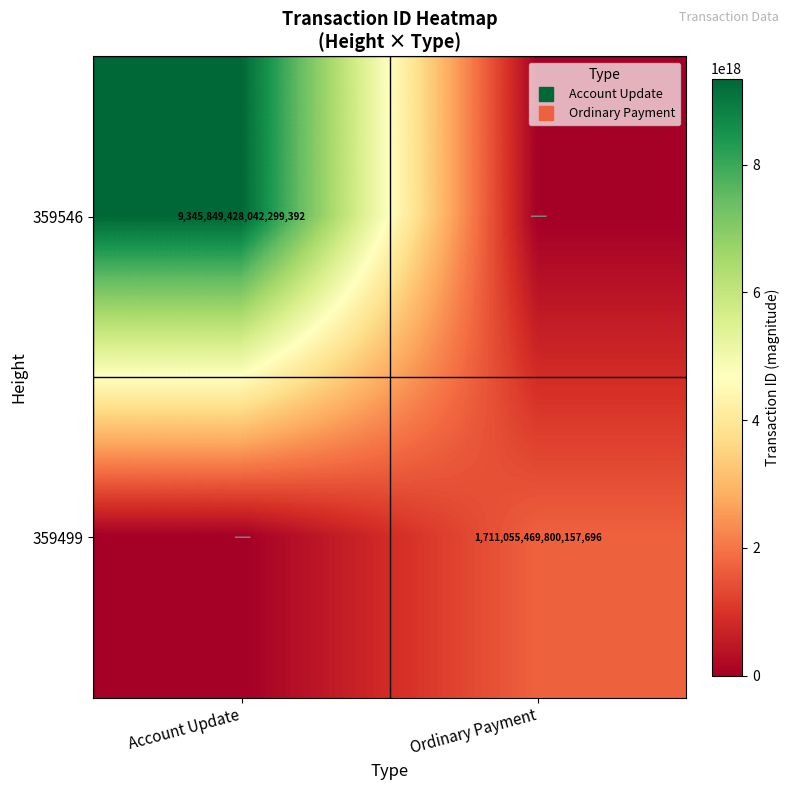

Which series has the largest total across all categories?

359546